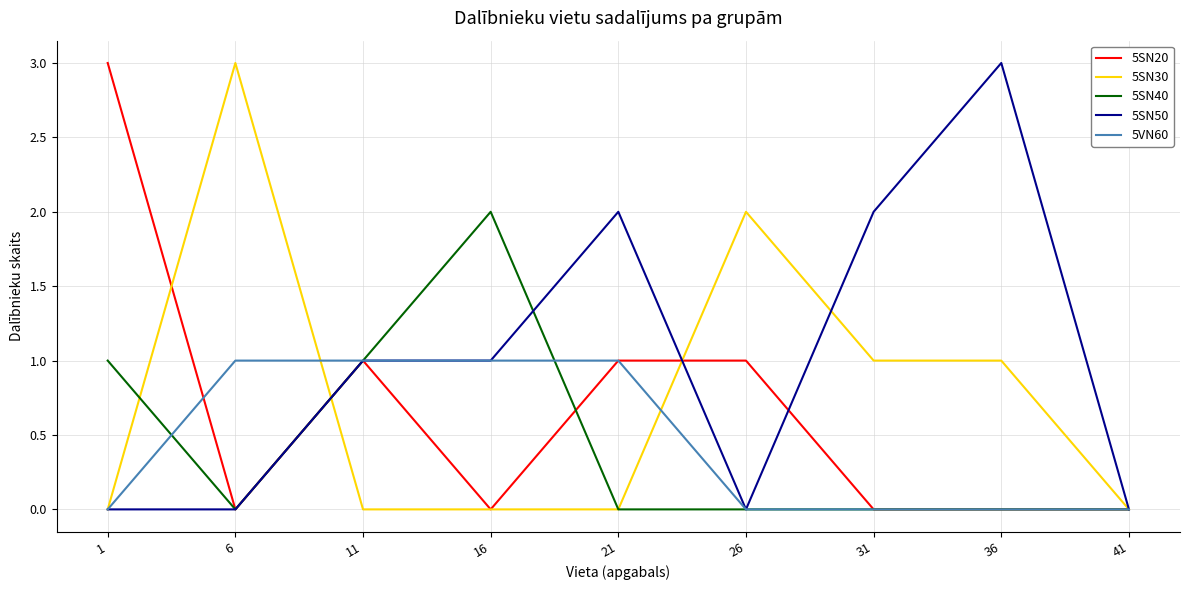

What is the difference between the highest and lowest values at 36?

3